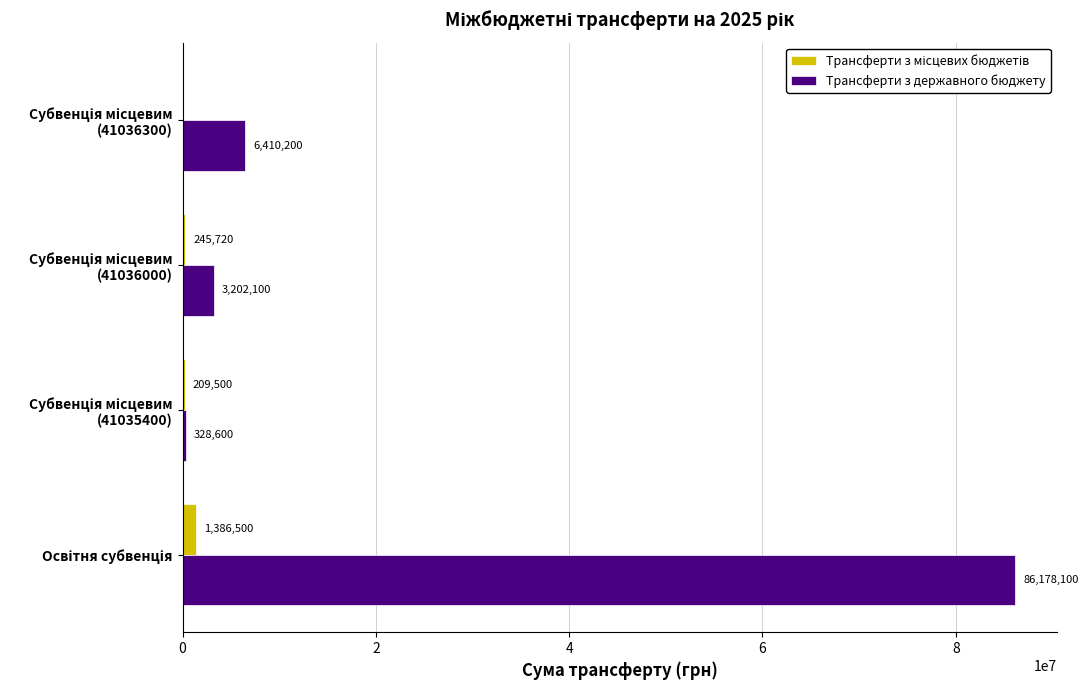

Which series has the largest total across all categories?

Трансферти з державного бюджету